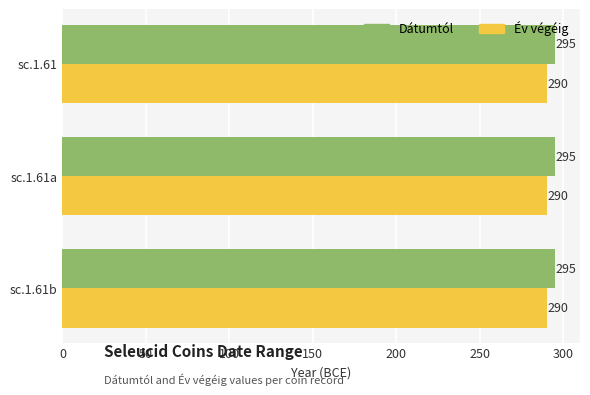

The value of Dátumtól at sc.1.61 is 295. True or false?

True